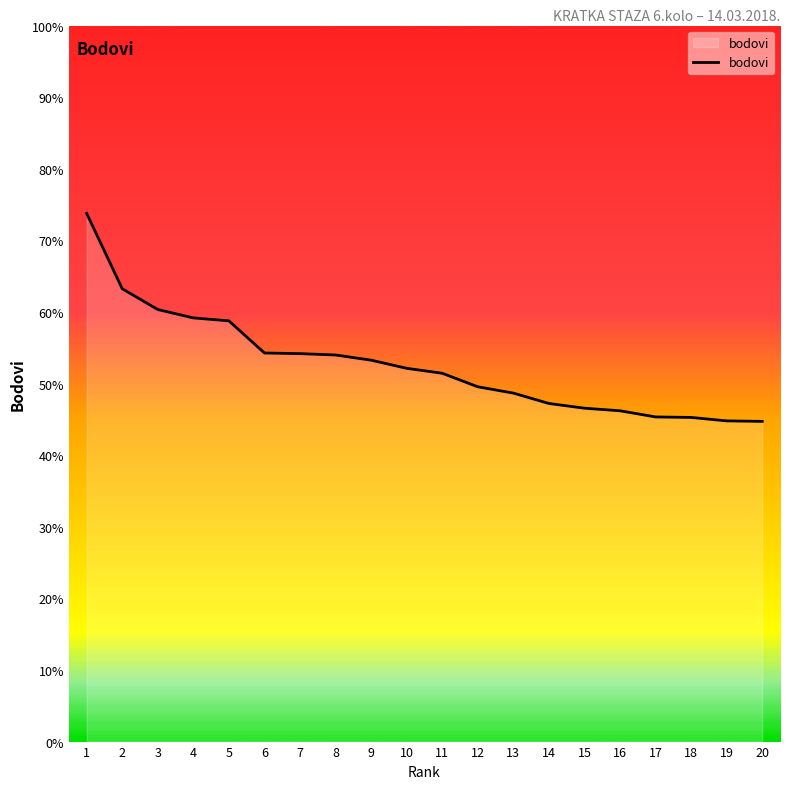

What is the smallest value displayed?

44.7